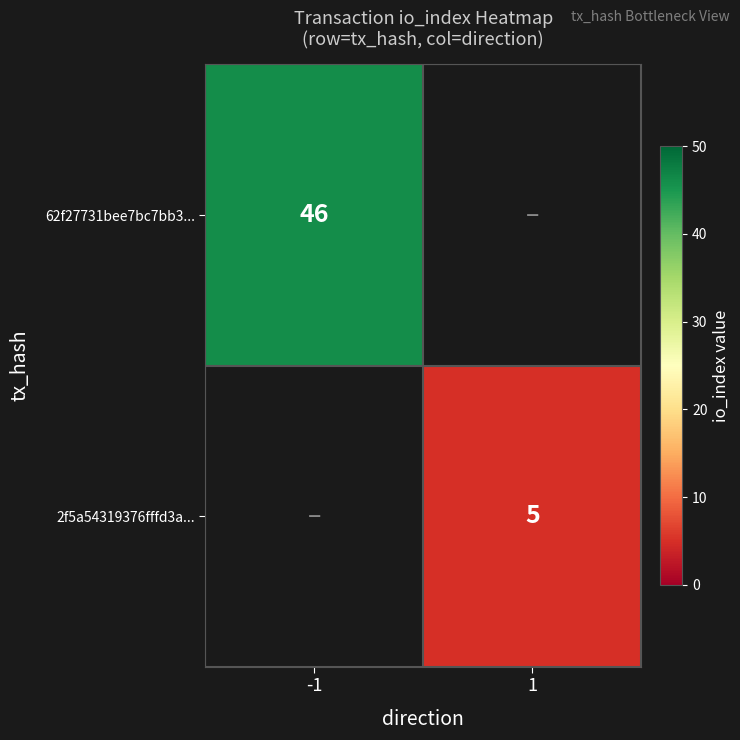

True or false: 62f27731bee7bc7bb3... has a value of 11 at -1.

False